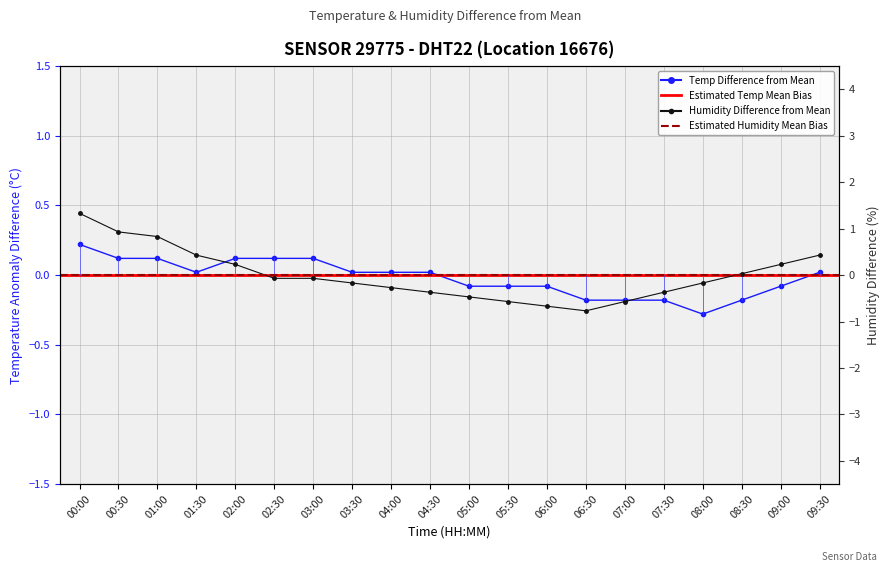

Is the value of temperature at 03:00 greater than the value of humidity at 02:00?

No